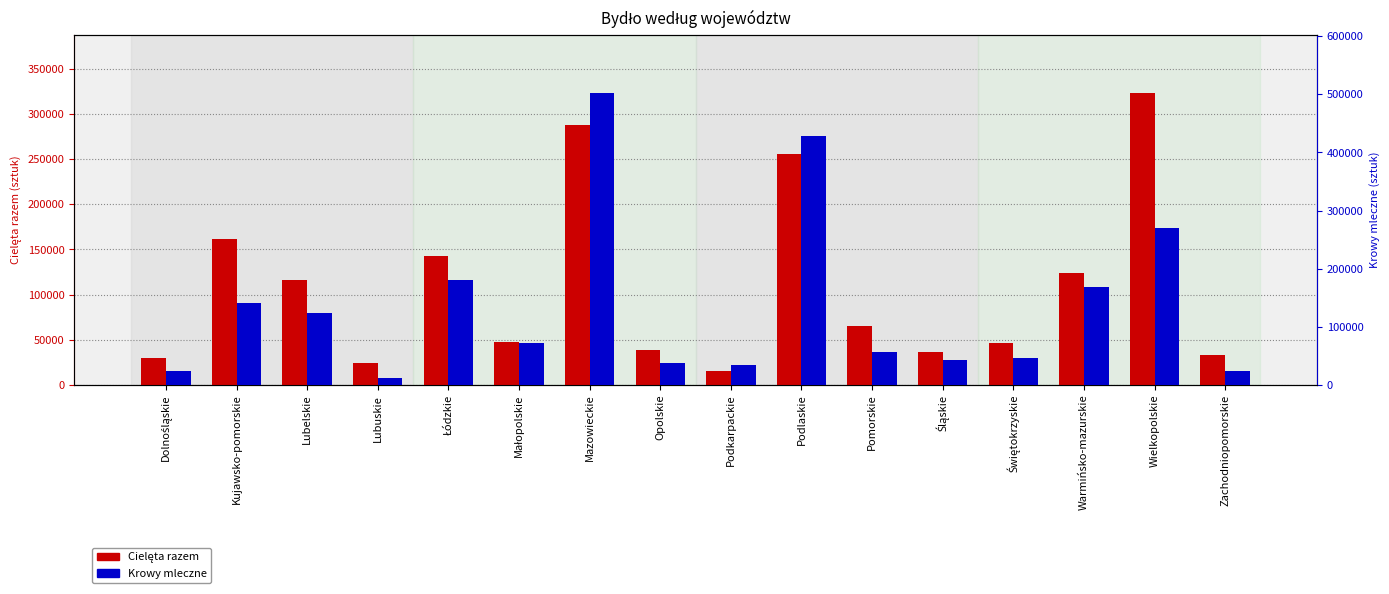

Does the chart contain stacked bars?

No